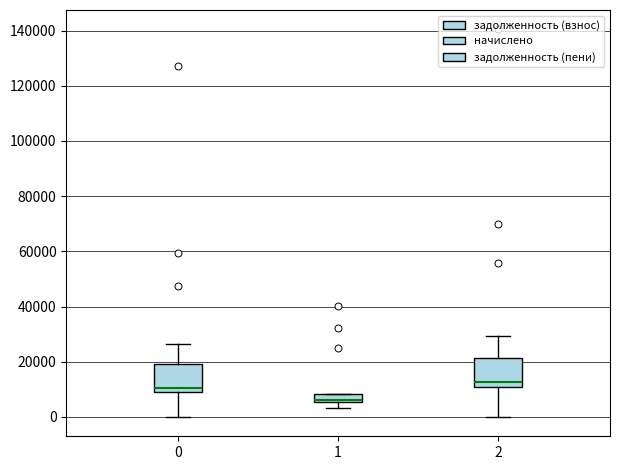

Which box's median line is the lowest?

1